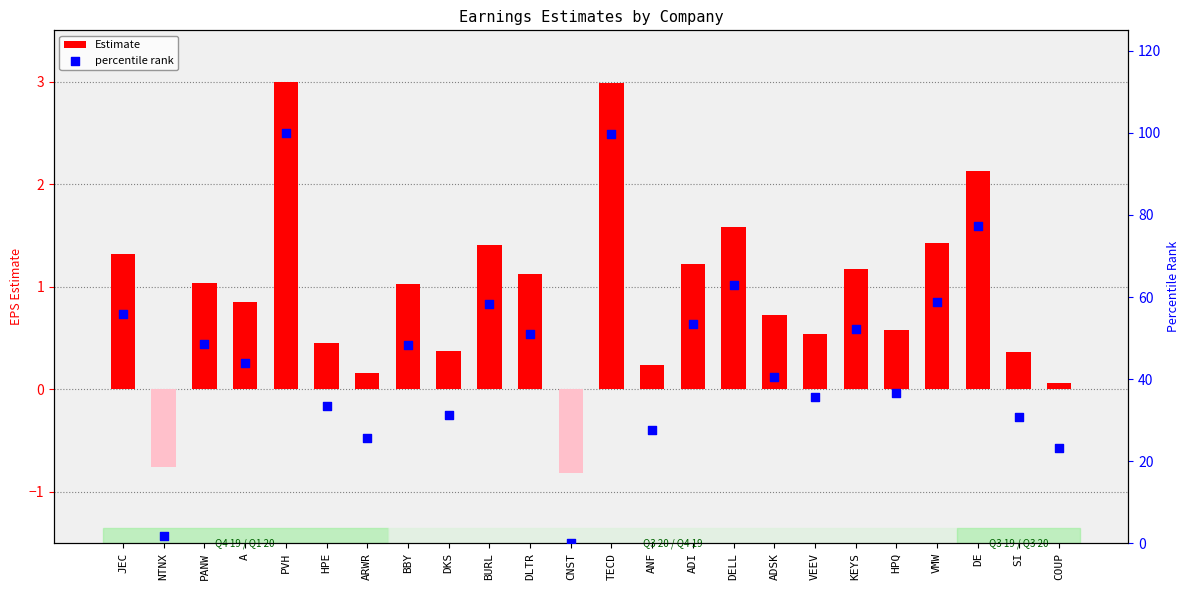

Is the value of Estimate at PANW greater than the value of percentile rank at DKS?

No